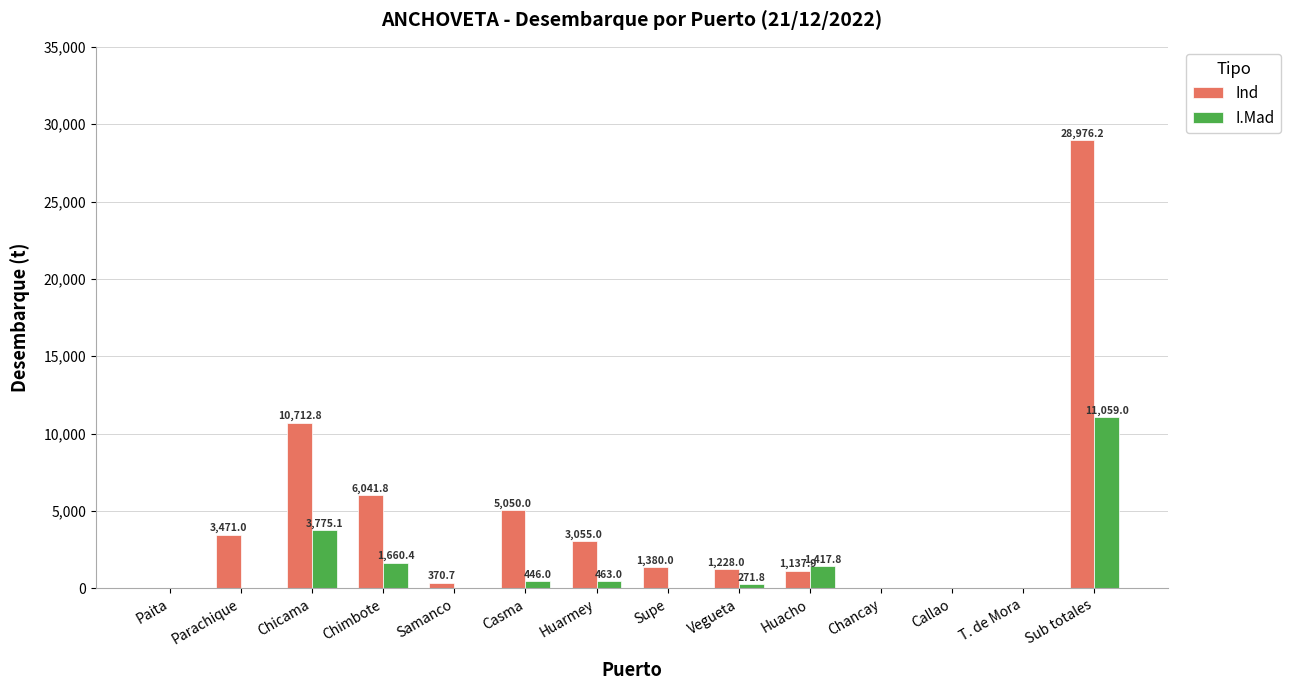

Reading left to right, transcribe all the data shown in this chart.

Ind: Paita=0.0	Parachique=3471.0	Chicama=10712.8	Chimbote=6041.8	Samanco=370.7	Casma=5050.0	Huarmey=3055.0	Supe=1380.0	Vegueta=1228.0	Huacho=1137.9	Chancay=0.0	Callao=0.0	T. de Mora=0.0	Sub totales=28976.2
I.Mad: Paita=0.0	Parachique=0.0	Chicama=3775.1	Chimbote=1660.4	Samanco=0.0	Casma=446.0	Huarmey=463.0	Supe=0.0	Vegueta=271.8	Huacho=1417.8	Chancay=0.0	Callao=0.0	T. de Mora=0.0	Sub totales=11059.0